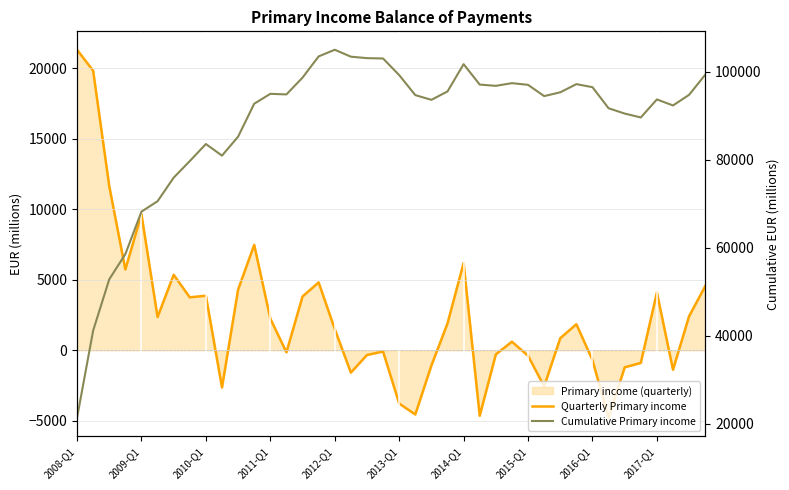

List the series in order of their overall mean, highest first.

Cumulative Primary income, Quarterly Primary income